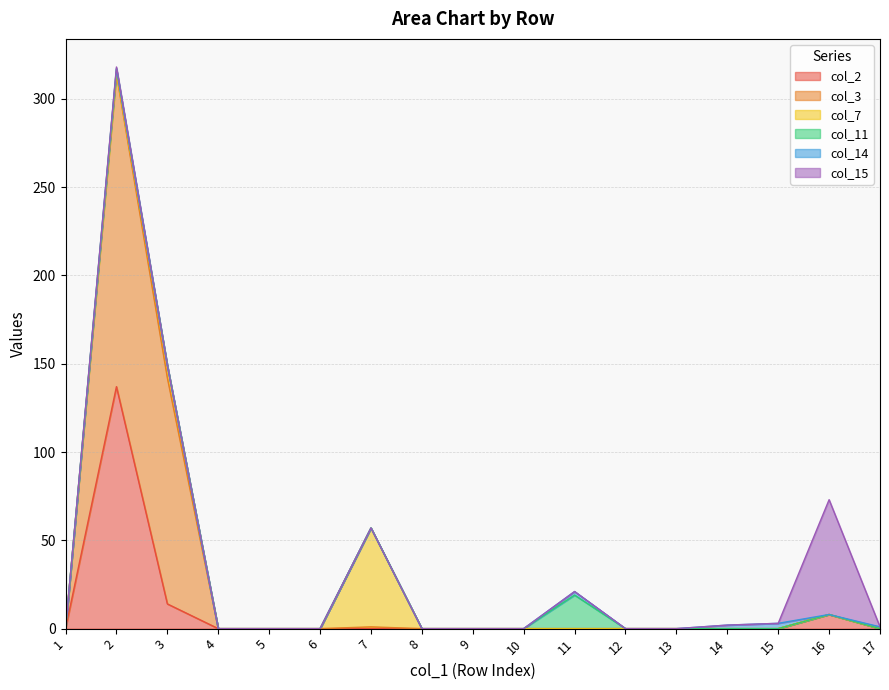

Rank the series by their maximum value, from highest to lowest.

col_3, col_2, col_15, col_7, col_11, col_14